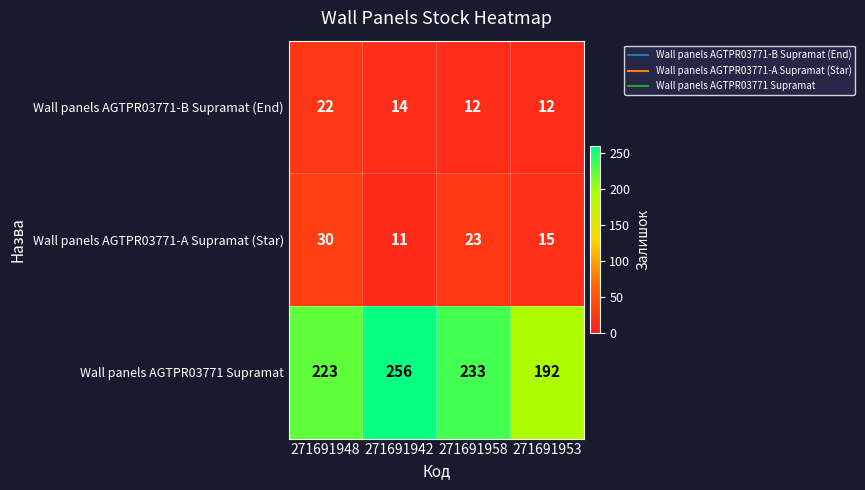

At which label does Wall panels AGTPR03771 Supramat first exceed 233?

271691942